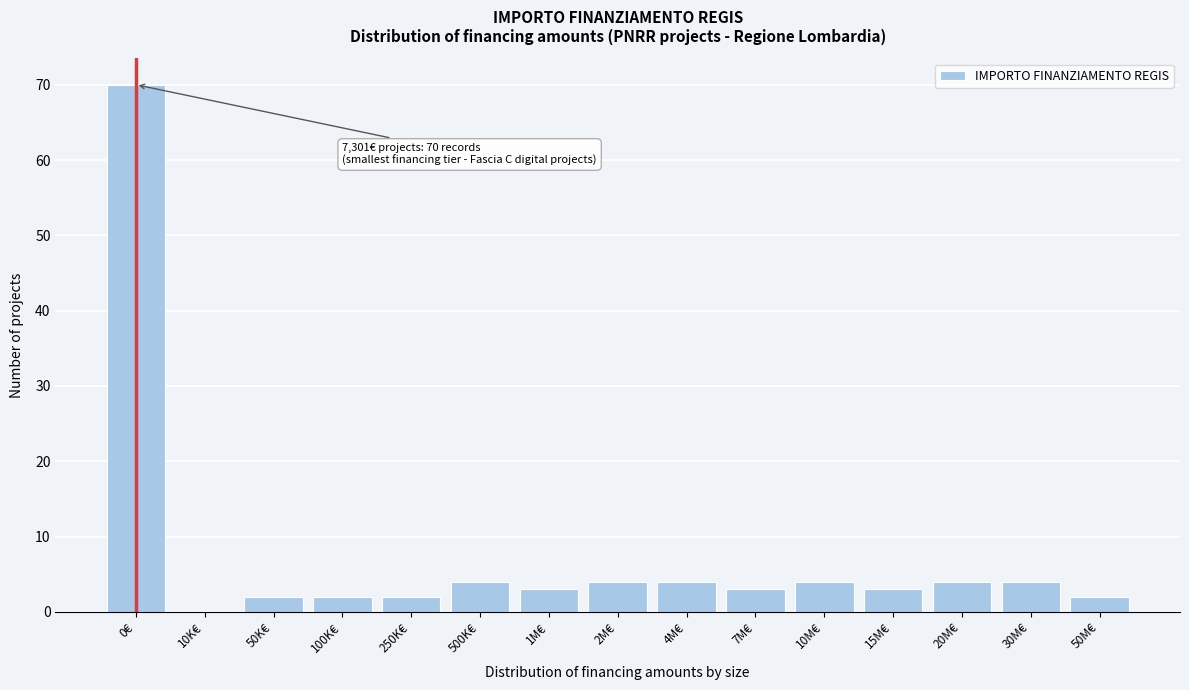

Reading left to right, what are all the values shown in this chart?

0€=70	10K€=0	50K€=2	100K€=2	250K€=2	500K€=4	1M€=3	2M€=4	4M€=4	7M€=3	10M€=4	15M€=3	20M€=4	30M€=4	50M€=2